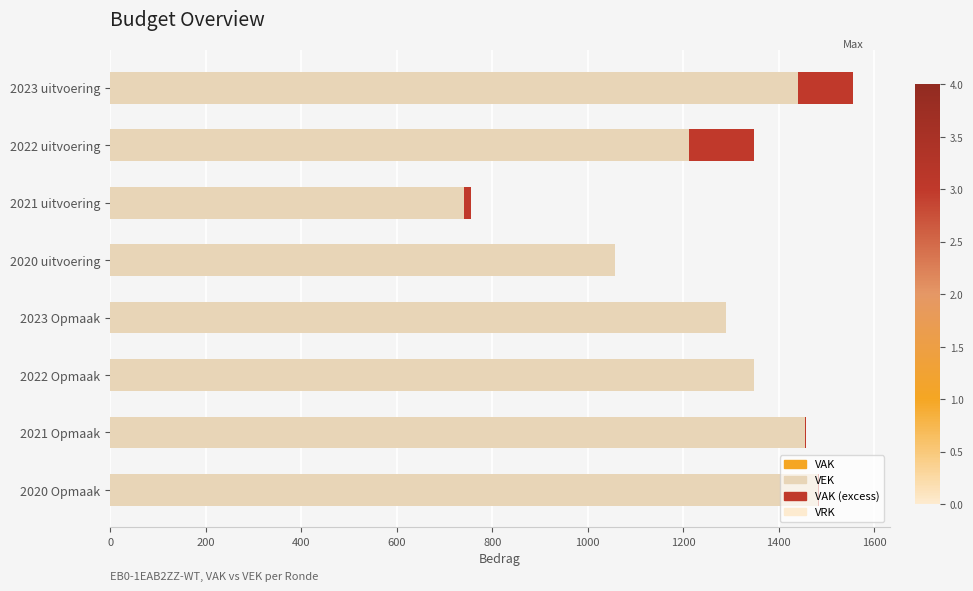

What is the value of the VRK bar at the 3rd from the left?

0.2